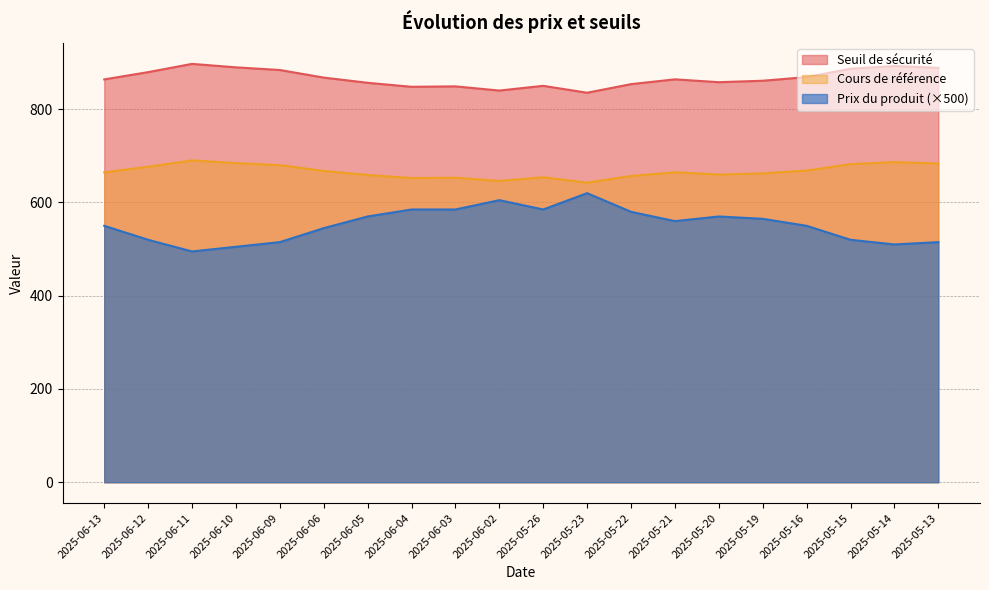

Rank the series by their average value, from highest to lowest.

Seuil de sécurité, Cours de référence, Prix du produit (×500)